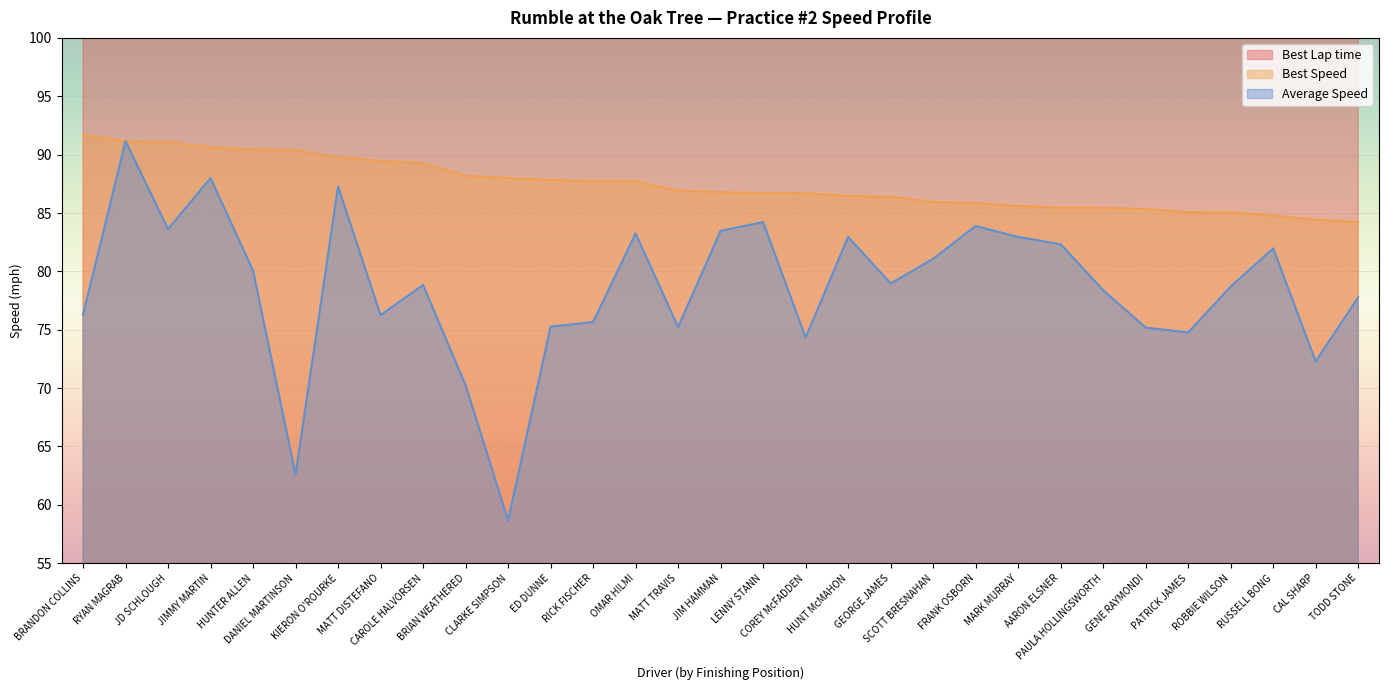

True or false: Best Speed and Best Lap time cross at least once.

False